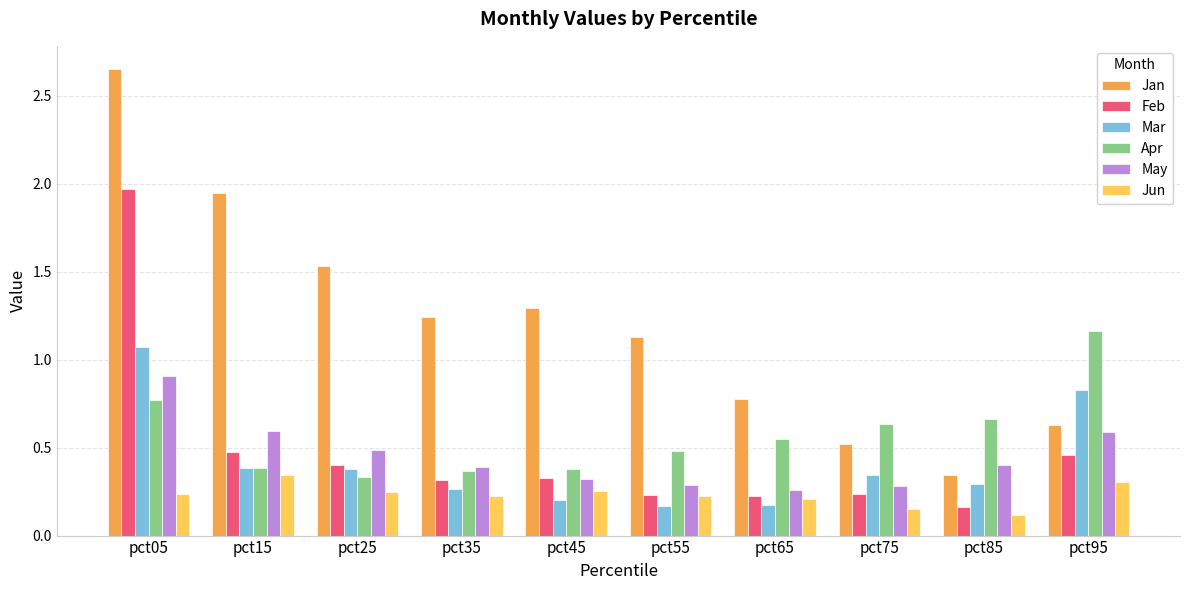

What is the sum of all Feb values?

4.8